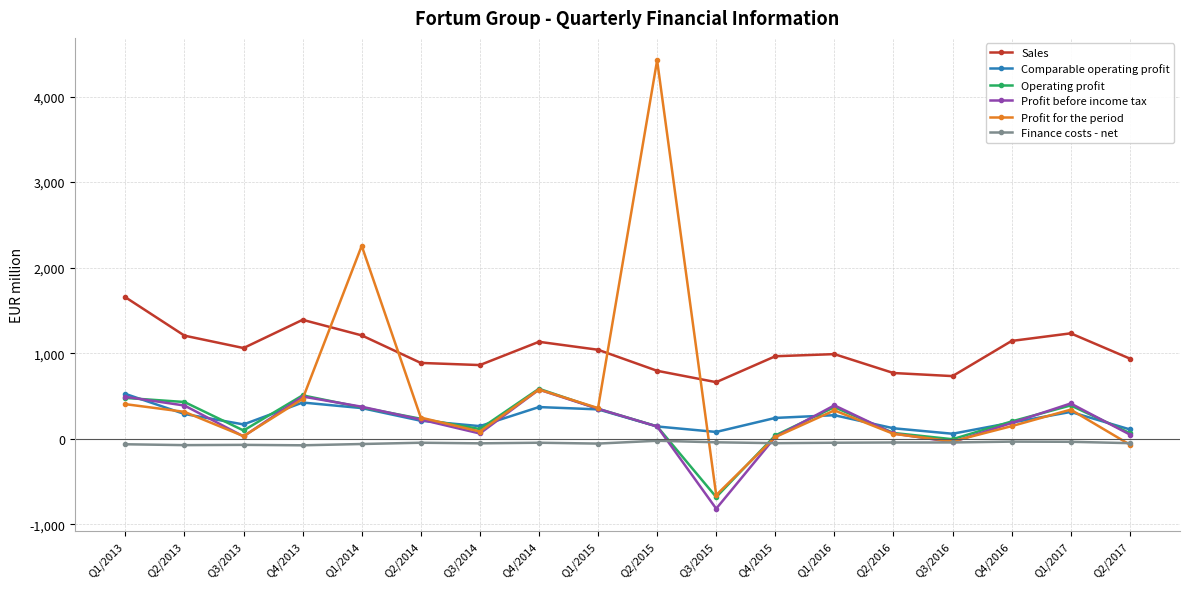

What is the label of the 18th point from the left?

Q2/2017